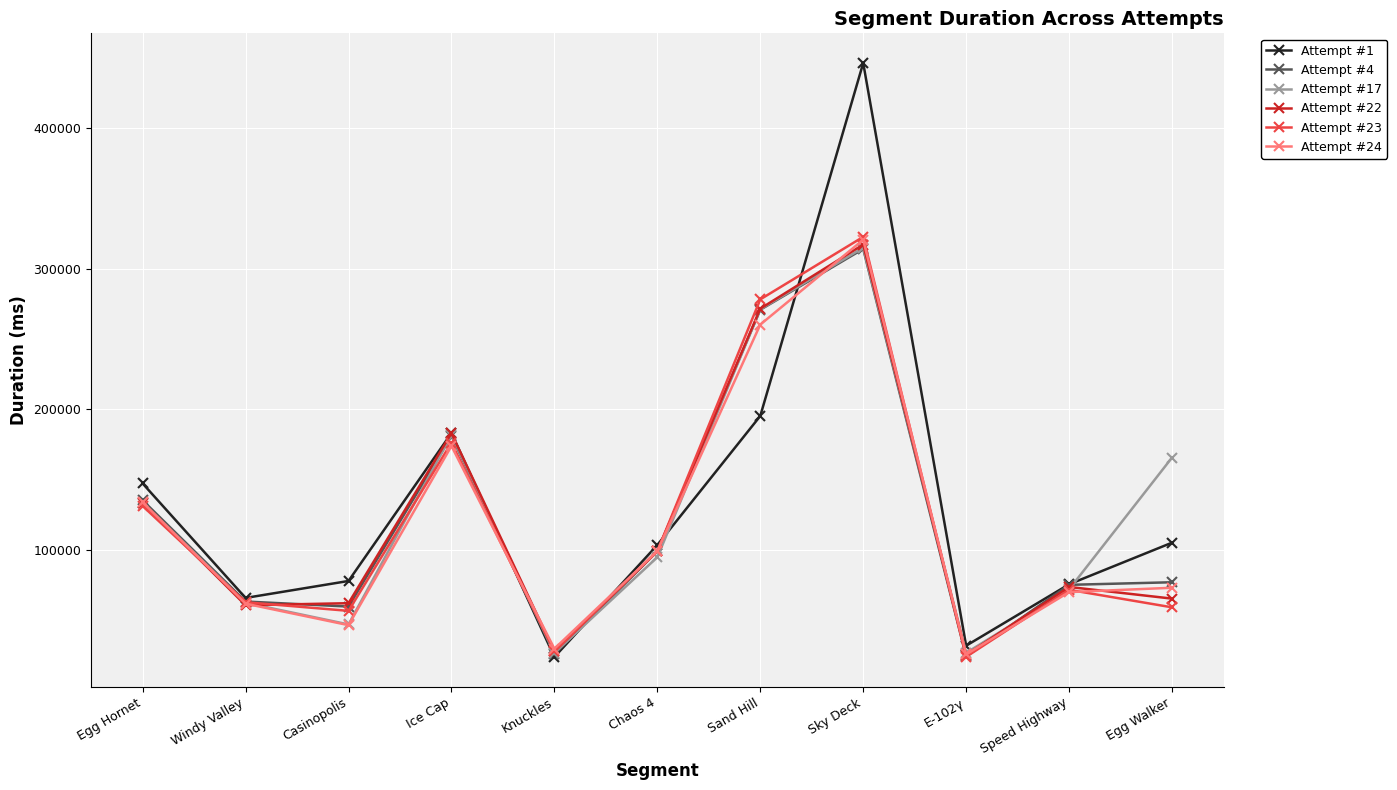

What is the approximate value of Attempt #4 at Egg Walker, to the nearest 10?

76760